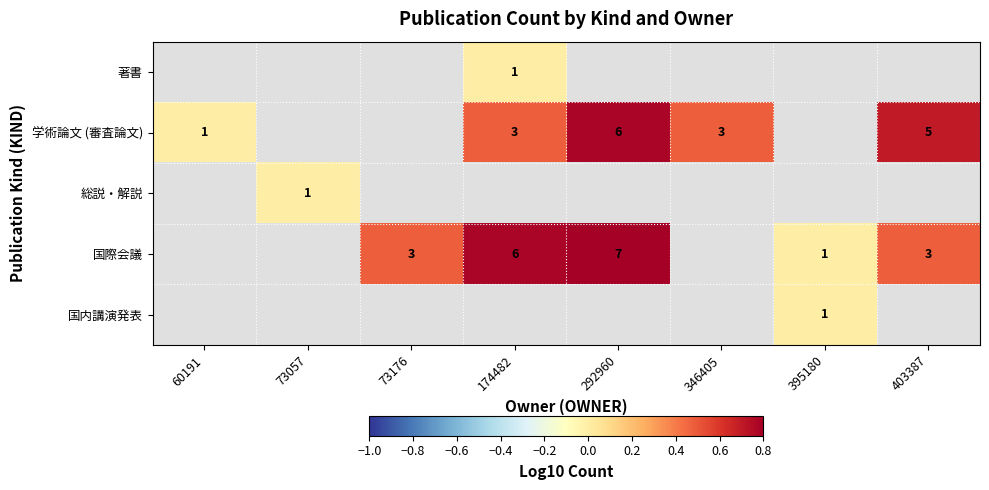

True or false: 国際会議 has a value of 10 at 292960.

False